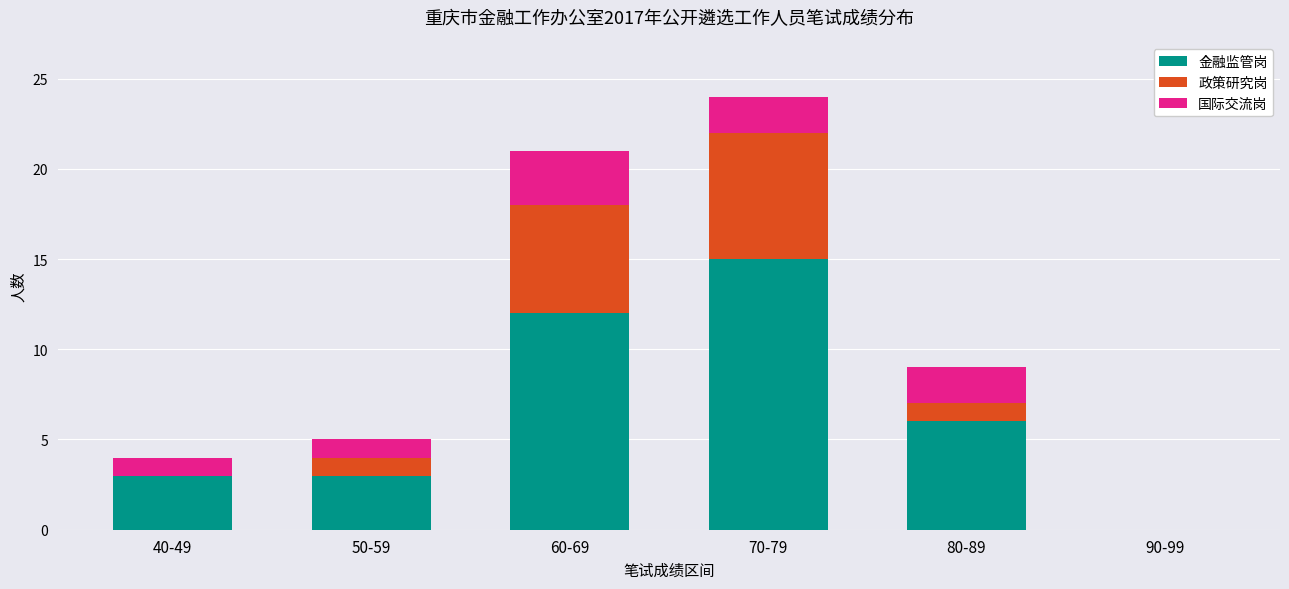

The value of 金融监管岗 at 80-89 is 4. True or false?

False